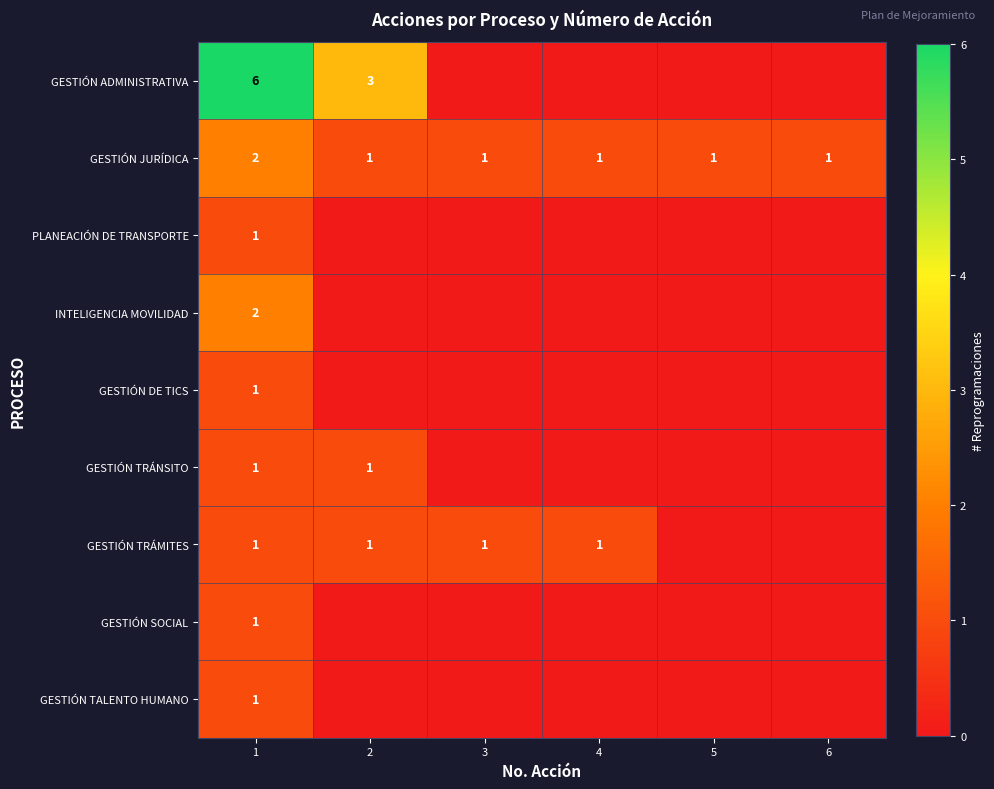

Between 1 and 6, which is larger?

1